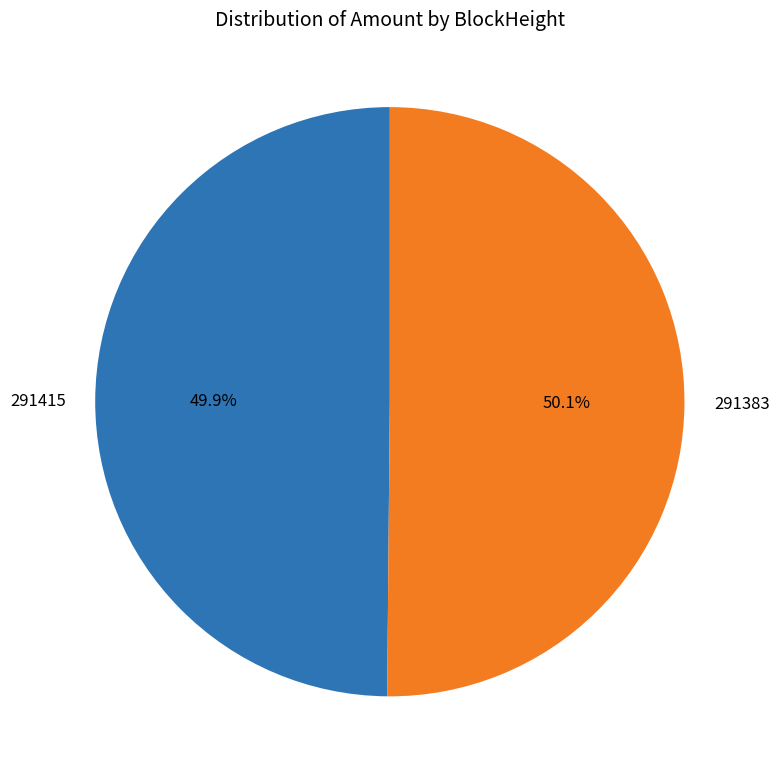

To the nearest percent, what portion does 291383 represent?

50%